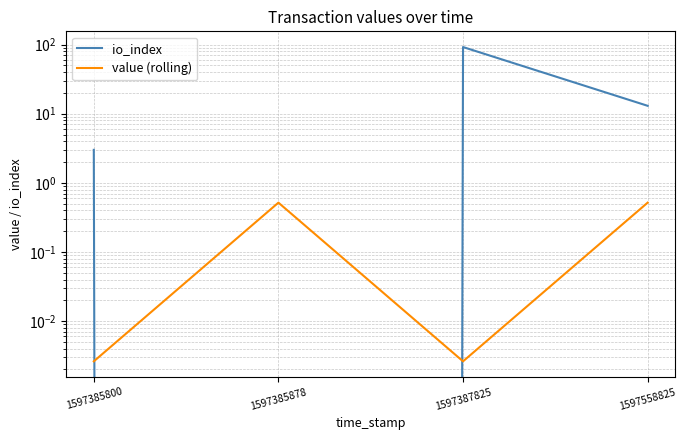

At which category does the chart reach its minimum across all series?

1597385878